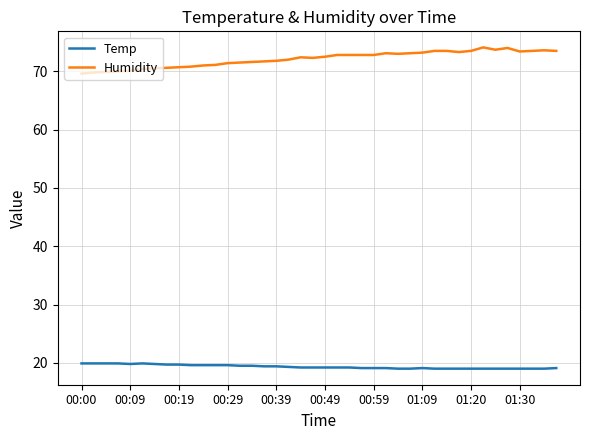

True or false: Temp and Humidity intersect in this chart.

False